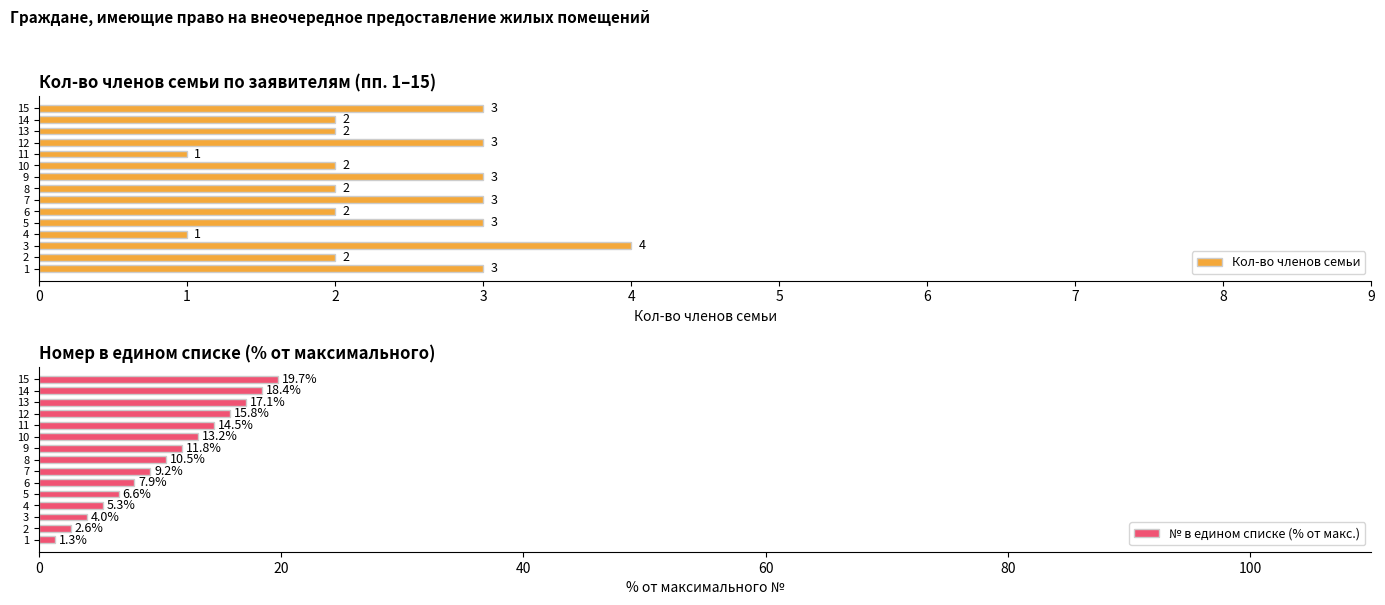

Are the bars horizontal?

Yes